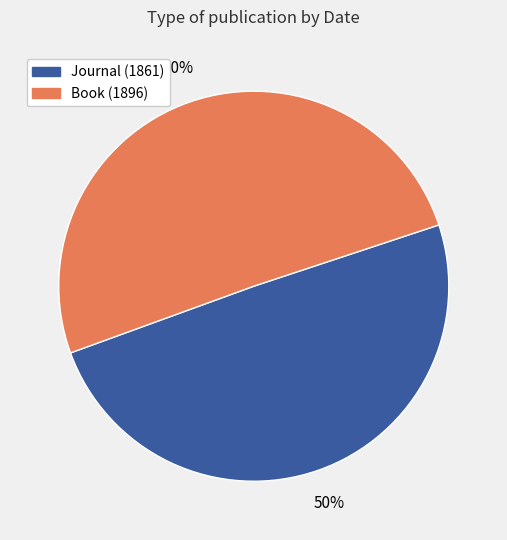

To the nearest percent, what percentage of the pie is Journal (1861)?

50%